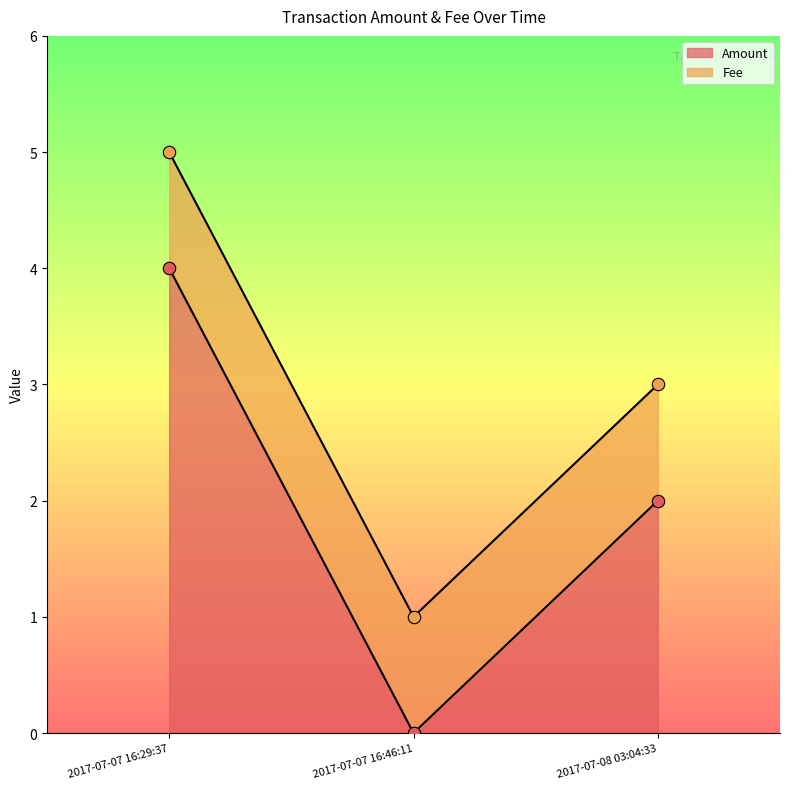

List the labels in order of Amount value, largest first.

2017-07-07 16:29:37, 2017-07-08 03:04:33, 2017-07-07 16:46:11